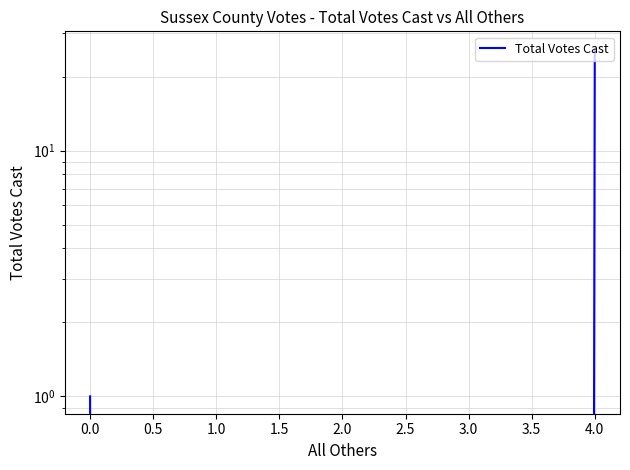

How many positive values are there?

3